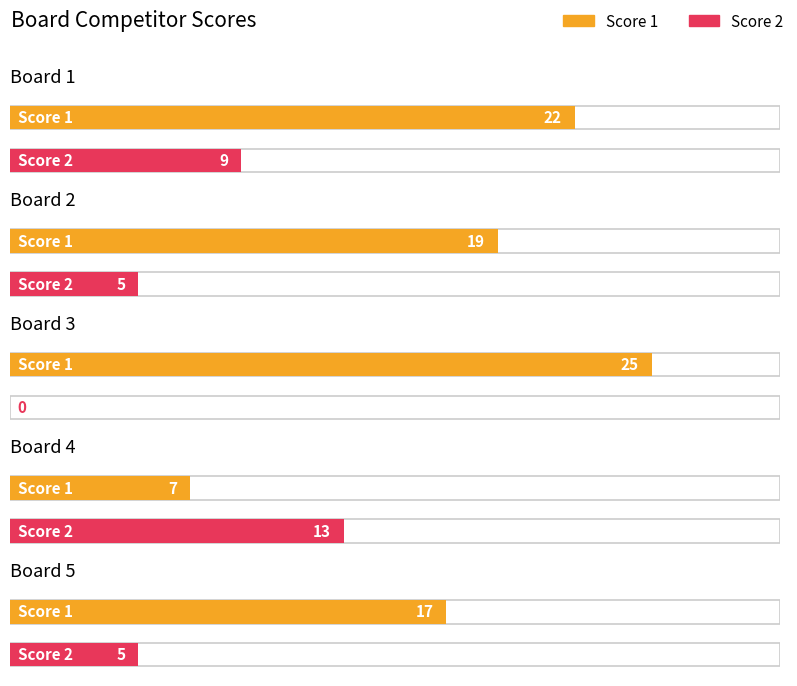

How many values in Score 2 are above zero?

4